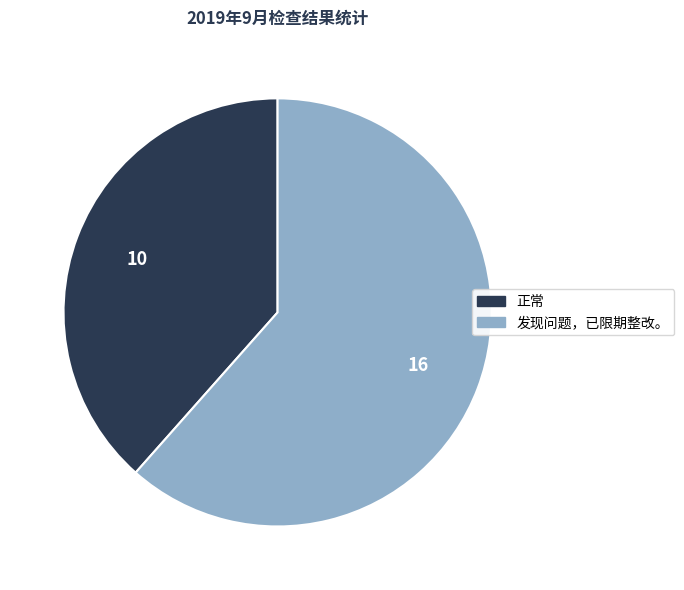

True or false: 正常 accounts for 46% of the total.

False